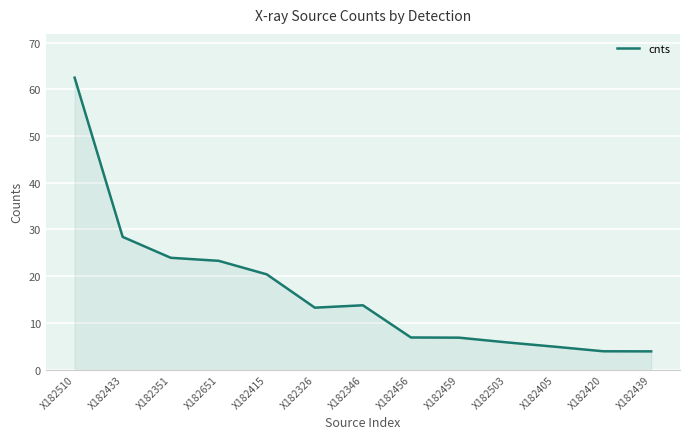

Does the chart have visible grid lines?

Yes